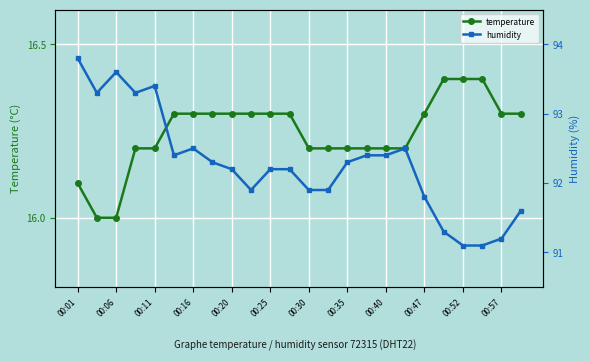

What is the highest value of the temperature series?

16.4